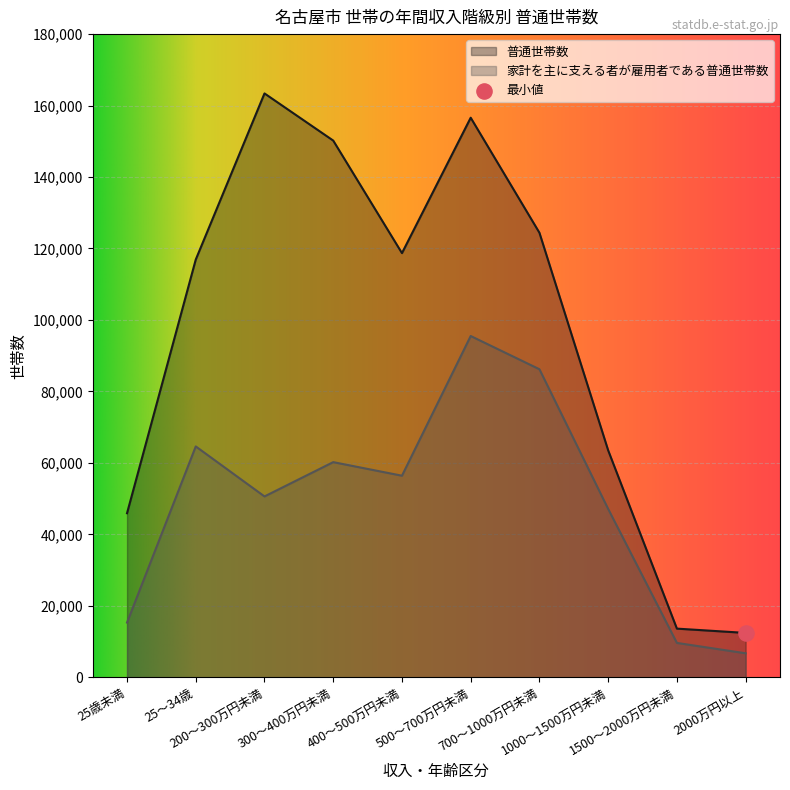

What is the total value across all series at 25歳未満?

61200